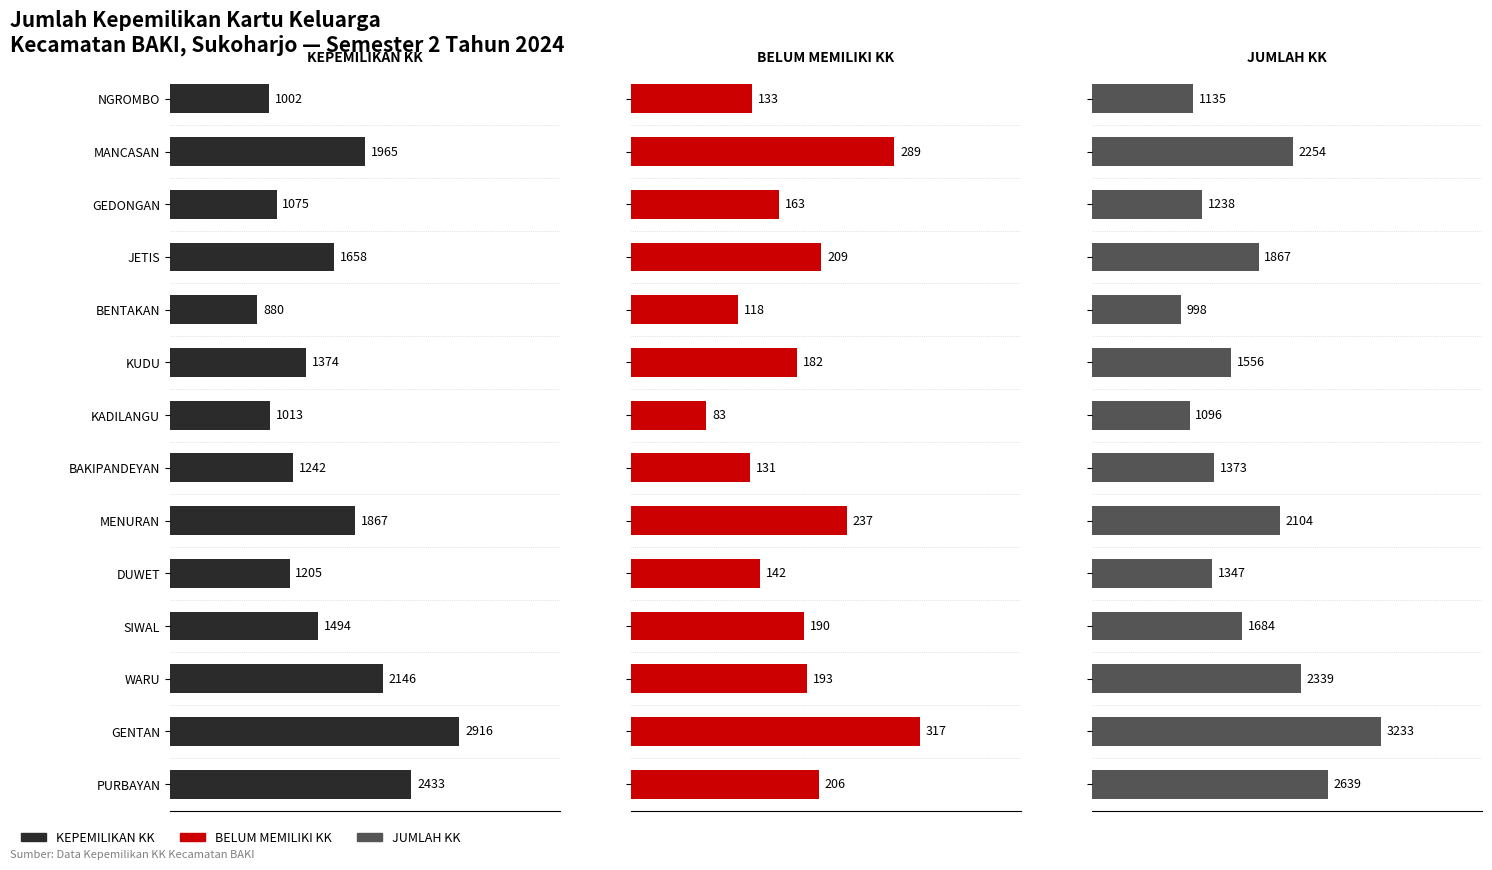

True or false: JUMLAH KK has a value of 4656 at GENTAN.

False